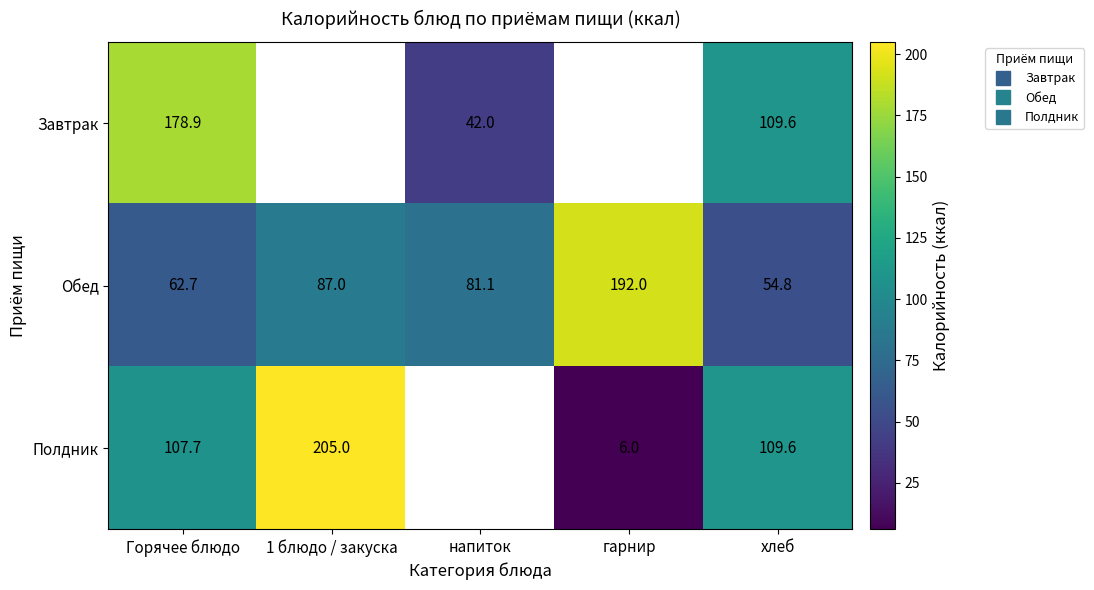

Rank the categories by Обед value from highest to lowest.

гарнир, 1 блюдо / закуска, напиток, Горячее блюдо, хлеб